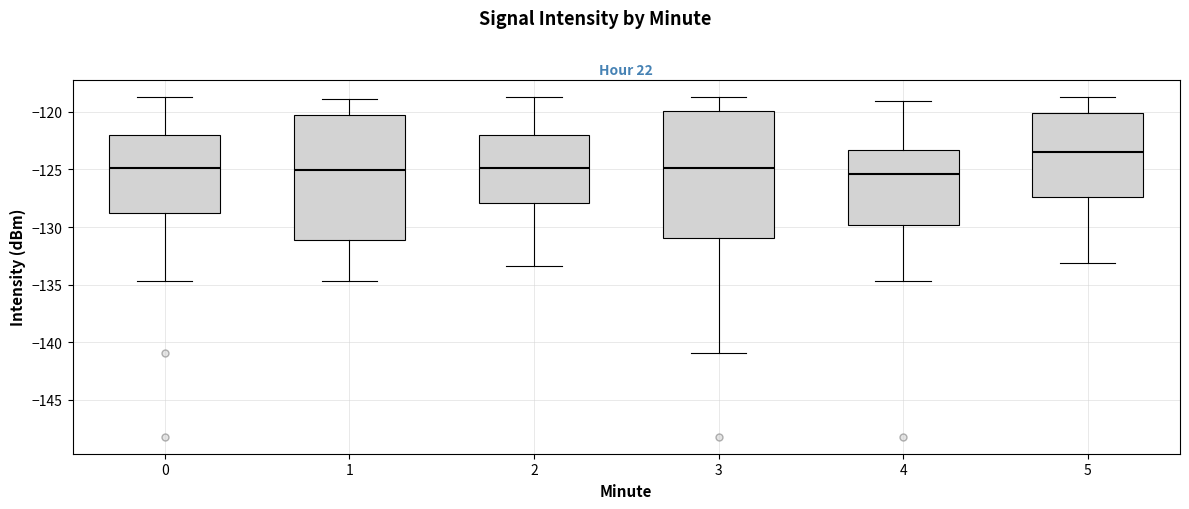

Reading left to right, transcribe this box plot: for each box, give where its median line is, the range the box spans, and where its two whiskers end, as read against the y-axis. The values are not printed on the chart, so give them approximately, as read against the axis.

0: median -125.0, box -128.5 to -122.0, whiskers -134.5 to -118.5
1: median -125.0, box -131.0 to -120.0, whiskers -134.5 to -119.0
2: median -125.0, box -128.0 to -122.0, whiskers -133.5 to -118.5
3: median -125.0, box -131.0 to -120.0, whiskers -141.0 to -118.5
4: median -125.5, box -130.0 to -123.5, whiskers -134.5 to -119.0
5: median -123.5, box -127.5 to -120.0, whiskers -133.0 to -118.5